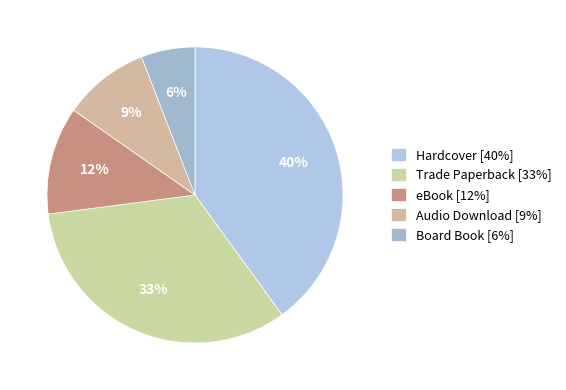

What percentage is the eBook slice, to the nearest percent?

12%